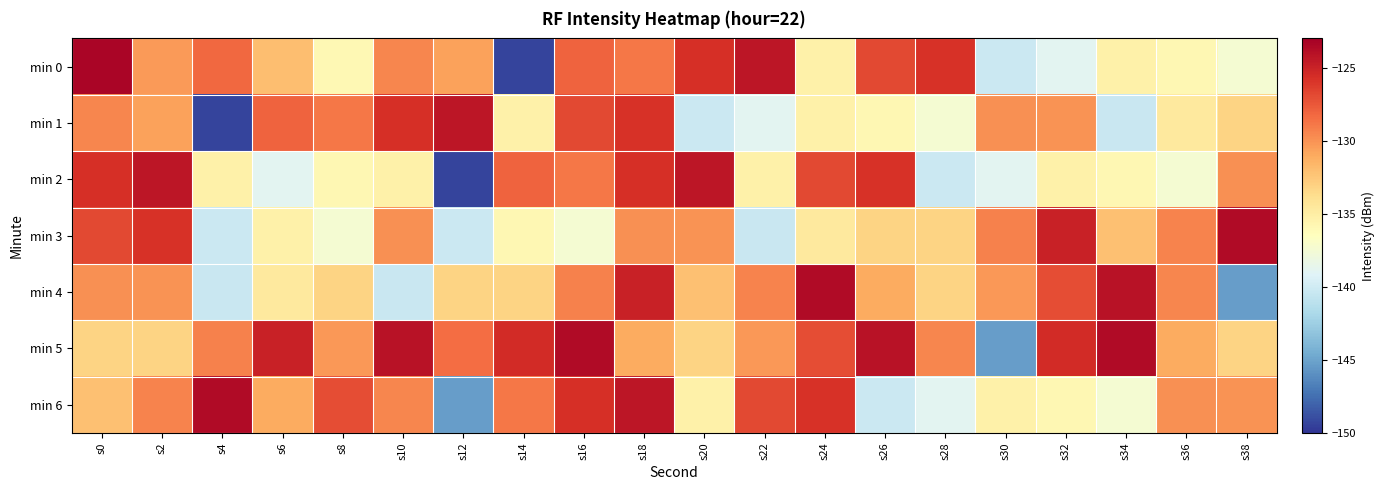

At which category is the sum across all series the highest?

s18